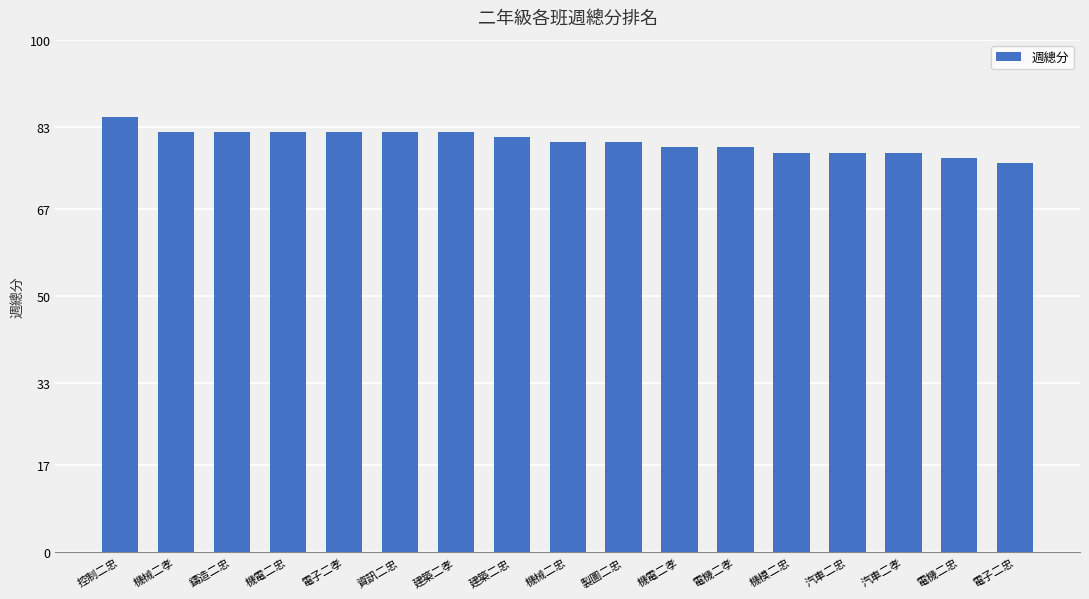

What position from the right is 機電二忠?

14